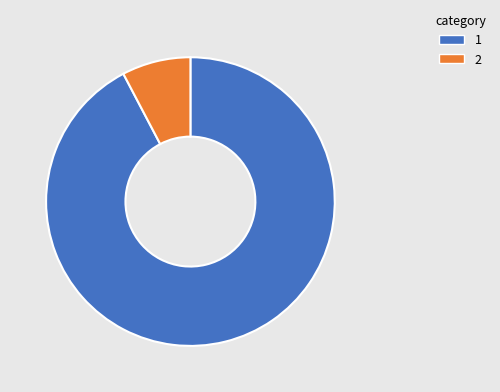

True or false: 1 accounts for 92% of the total.

True